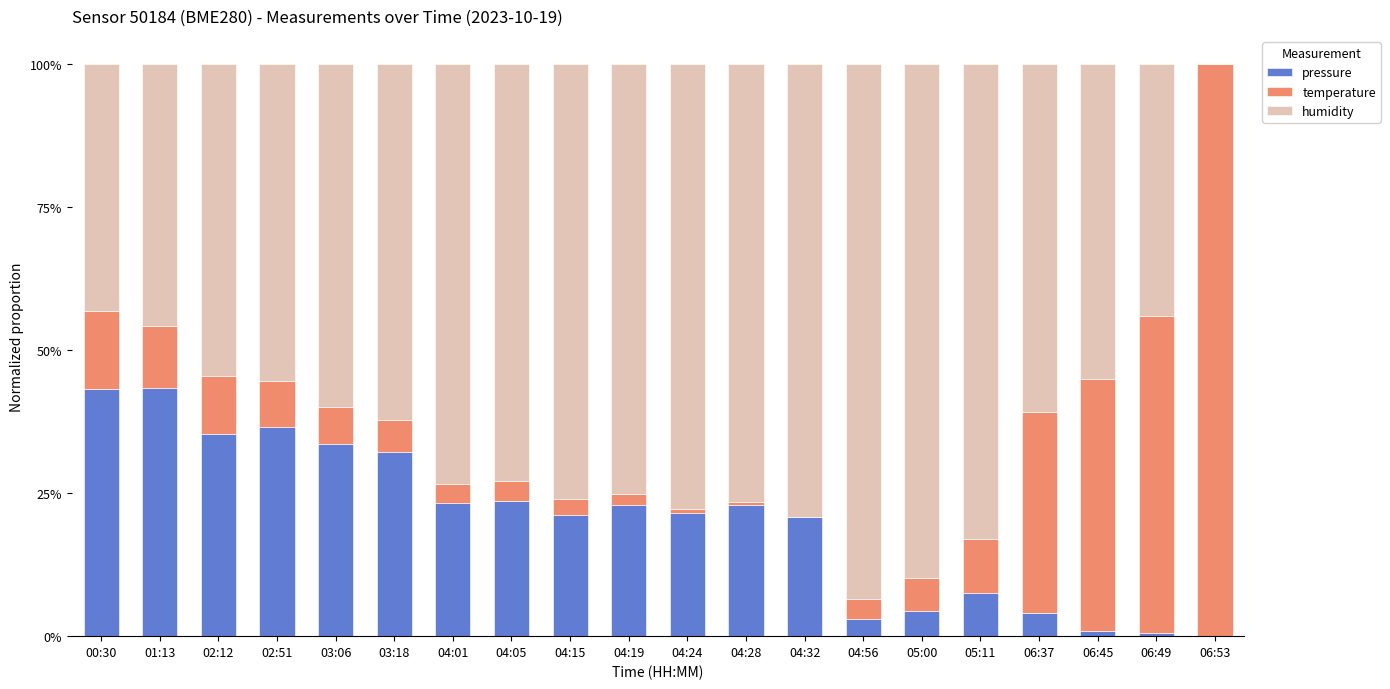

What is the maximum value for pressure?

43.4